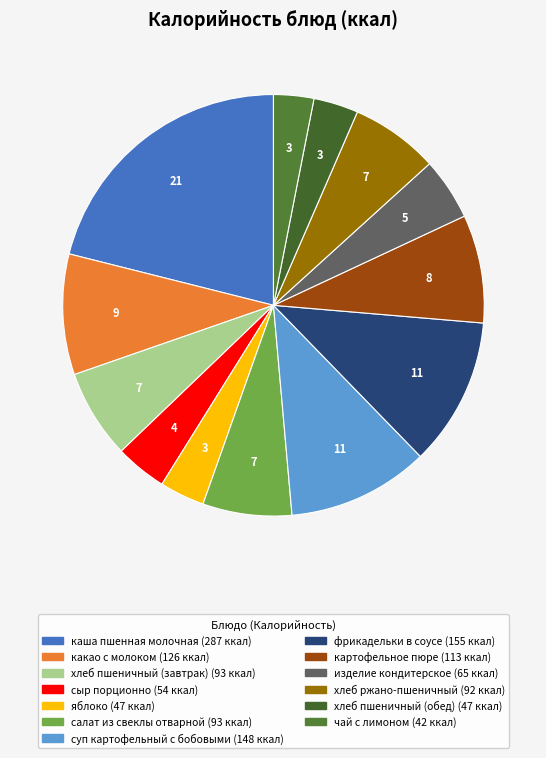

Count the number of slices in the pie.

13